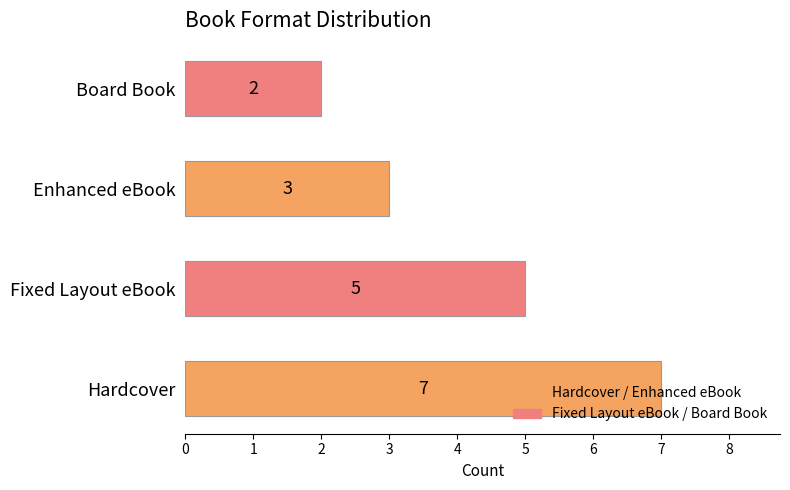

The chart shows a value of 5 at Fixed Layout eBook. True or false?

True